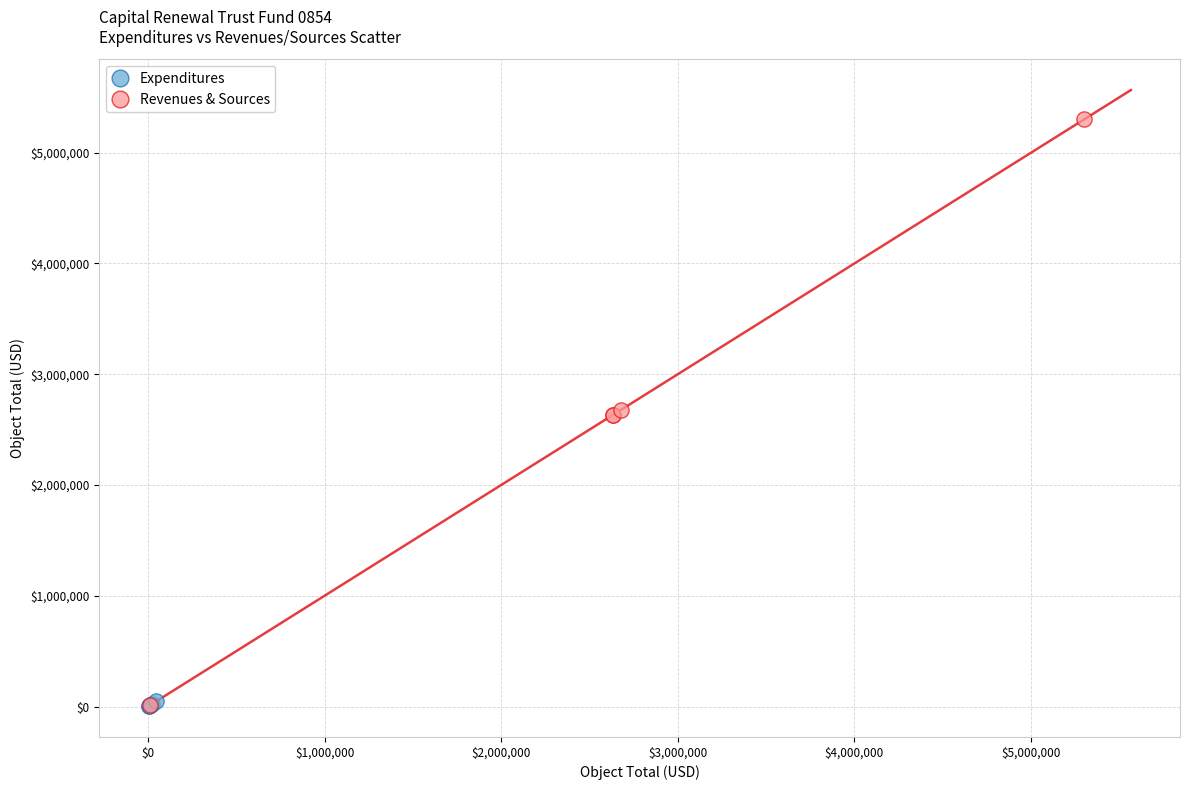

What are all the series names shown in the legend?

Expenditures, Revenues & Sources